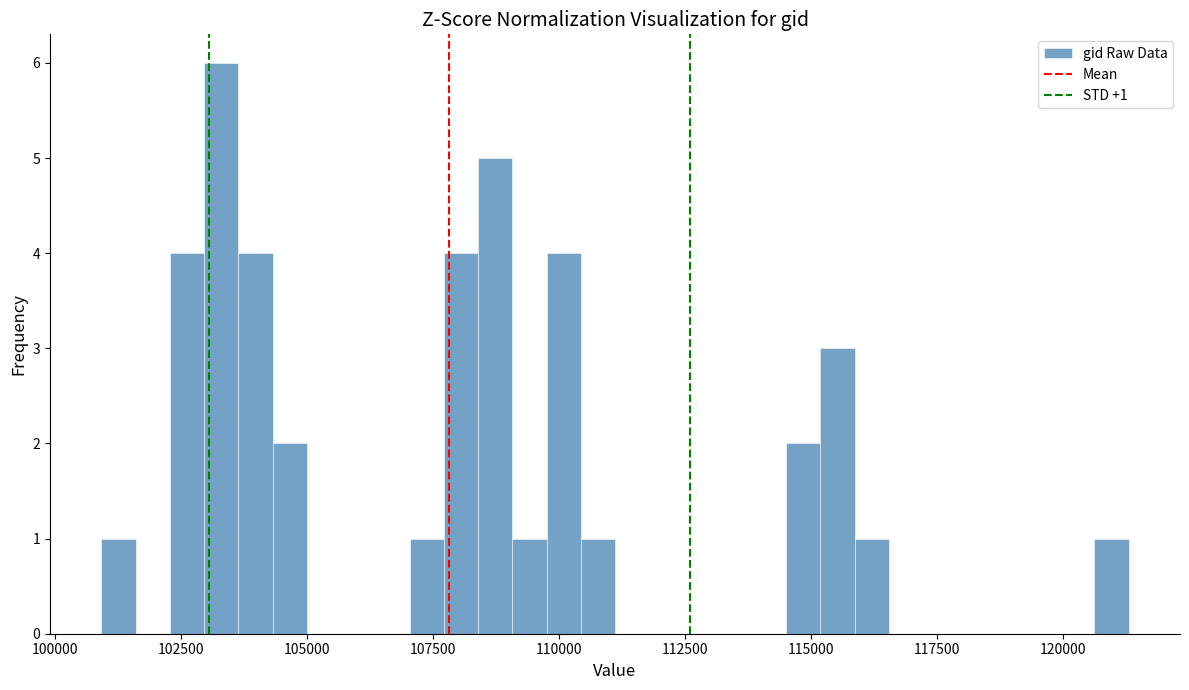

Around what value on the x-axis is the tallest bar? Give the approximate position of its centre, as read against the axis.

103500